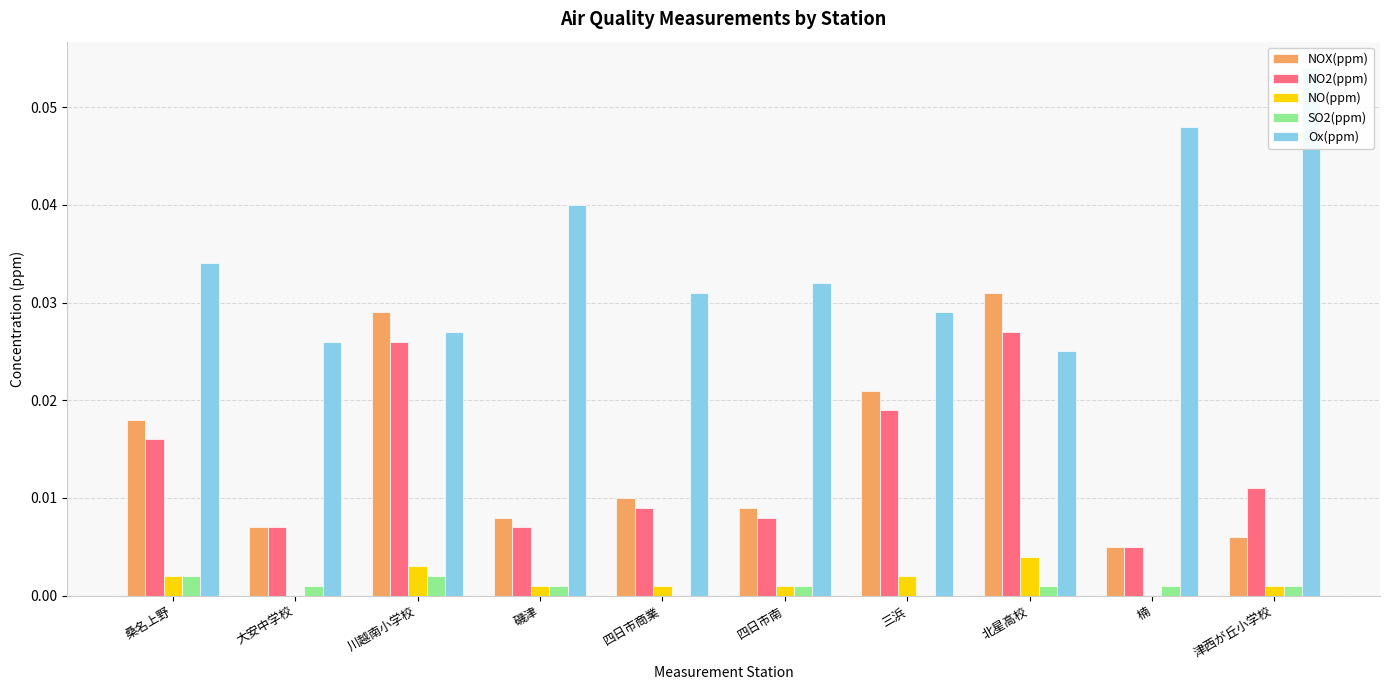

Reading right to left, extract all data points from this chart.

NOX(ppm): 0.0	0.0	0.0	0.0	0.0	0.0	0.0	0.0	0.0	0.0
NO2(ppm): 0.0	0.0	0.0	0.0	0.0	0.0	0.0	0.0	0.0	0.0
NO(ppm): 0.0	0.0	0.0	0.0	0.0	0.0	0.0	0.0	0.0	0.0
SO2(ppm): 0.0	0.0	0.0	0.0	0.0	0.0	0.0	0.0	0.0	0.0
Ox(ppm): 0.1	0.0	0.0	0.0	0.0	0.0	0.0	0.0	0.0	0.0